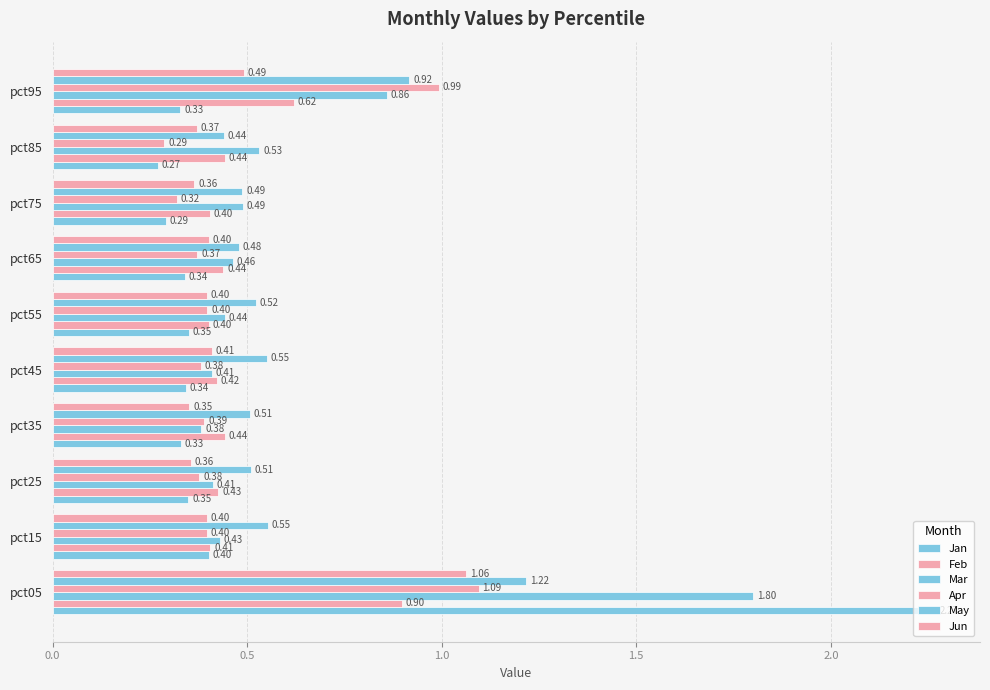

What is the greatest value displayed?

2.3